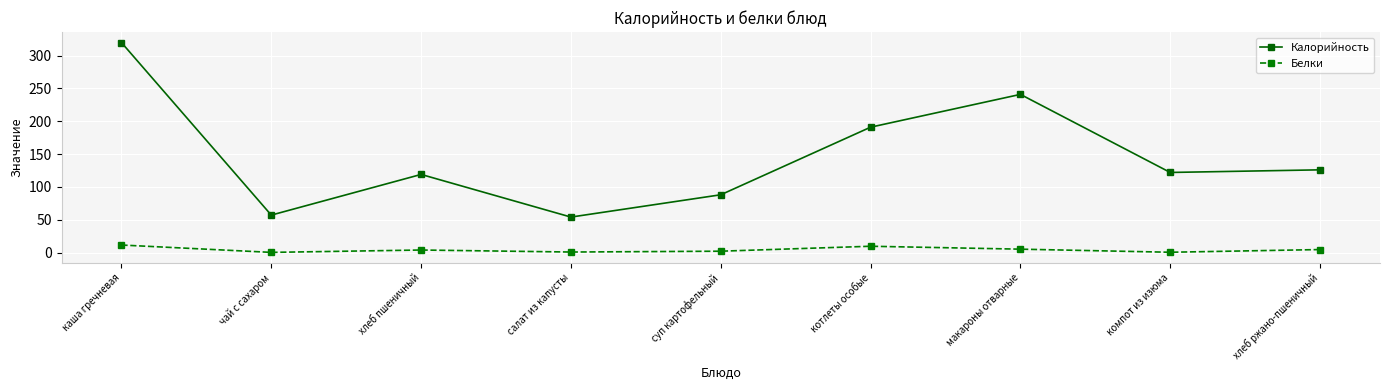

True or false: Калорийность has more than 0 points higher than both neighbors.

True